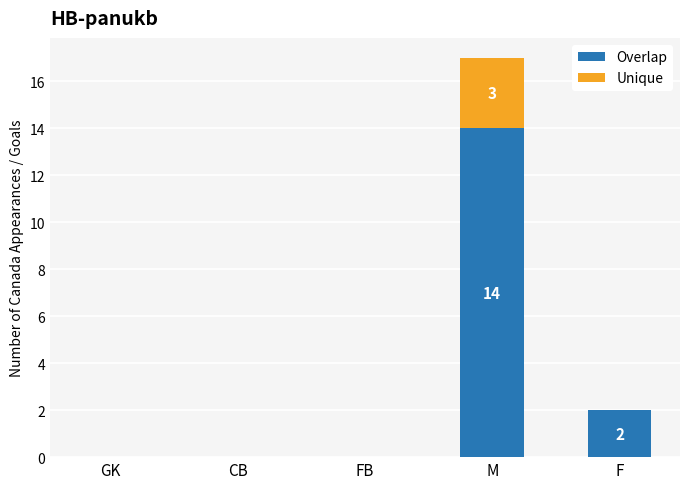

Reading left to right, list the values for the Overlap series.

GK=0	CB=0	FB=0	M=14	F=2